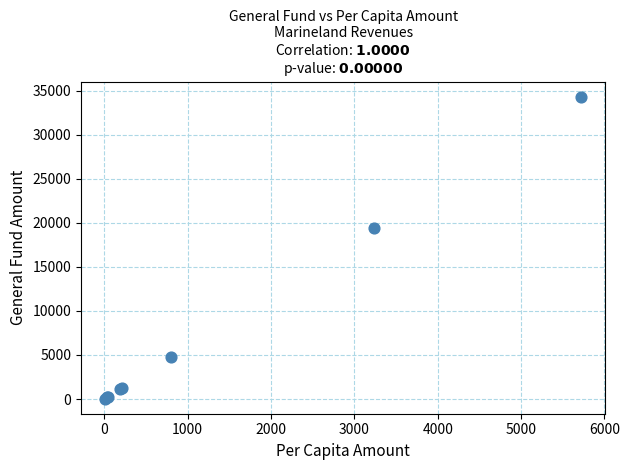

What Y value in the scatter plot is closest to 17190?

19424